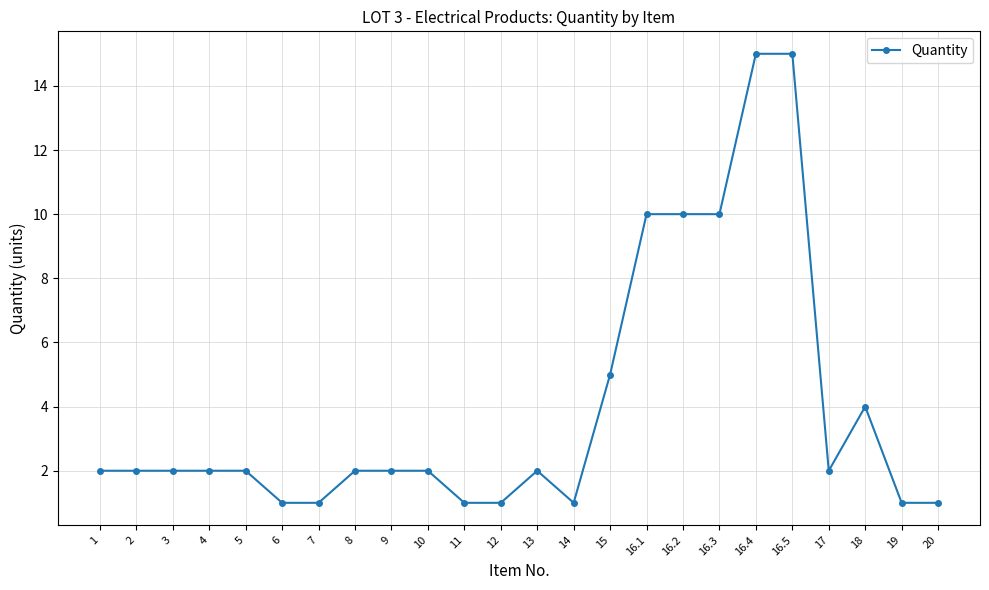

Is it true that the value at 1 is 0?

False